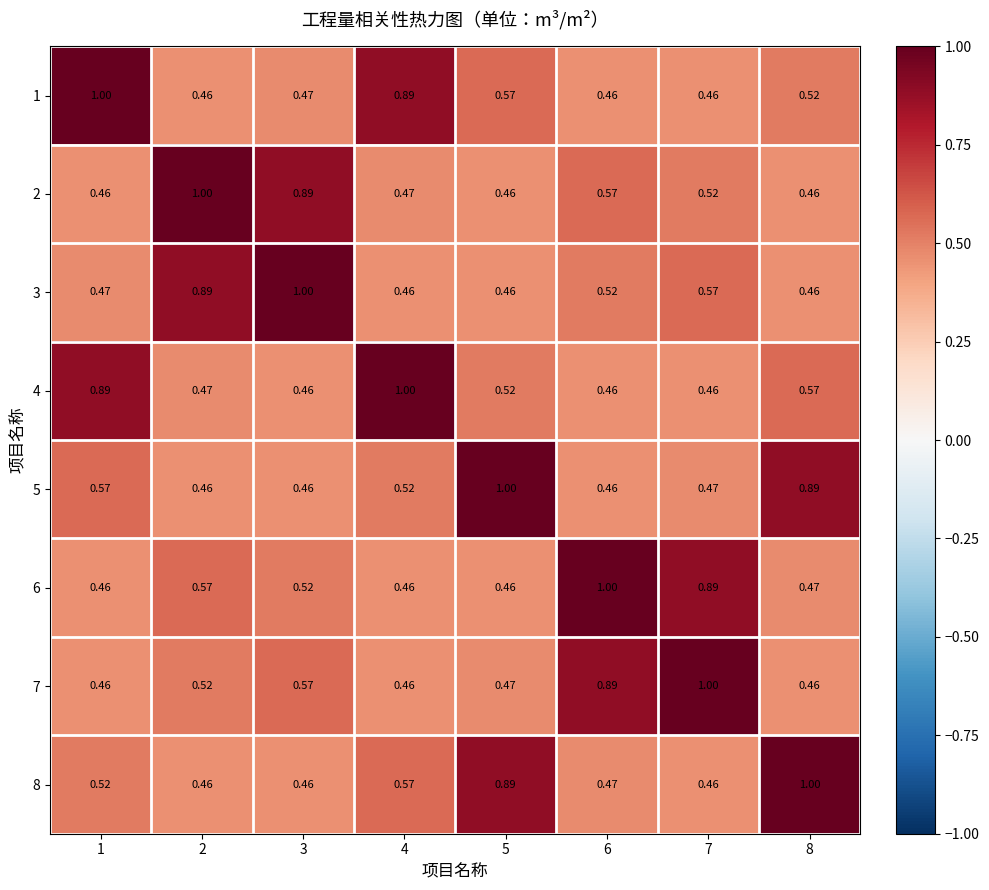

Is the value of 1 at 5 greater than the value of 6 at 1?

Yes